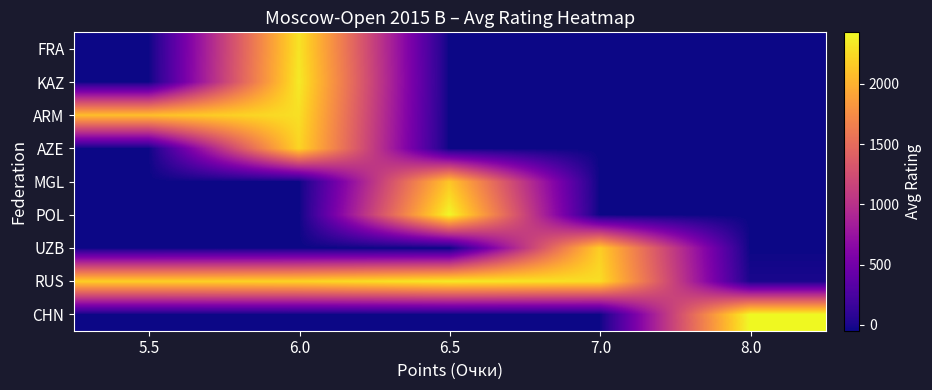

At which category is the sum across all series the highest?

6.0